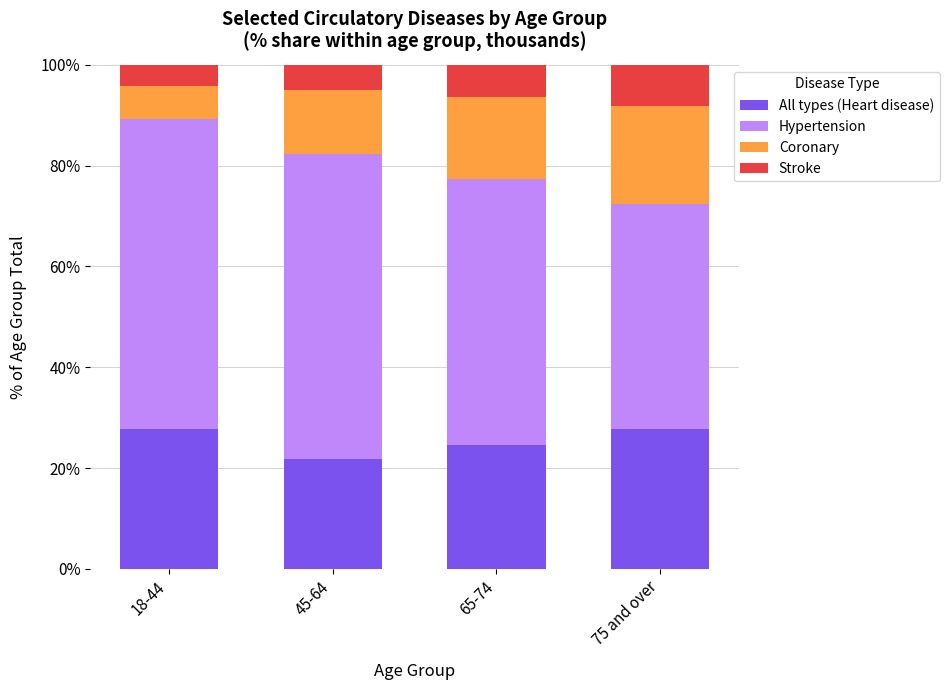

What is the total value across all series at 65-74?

100.0